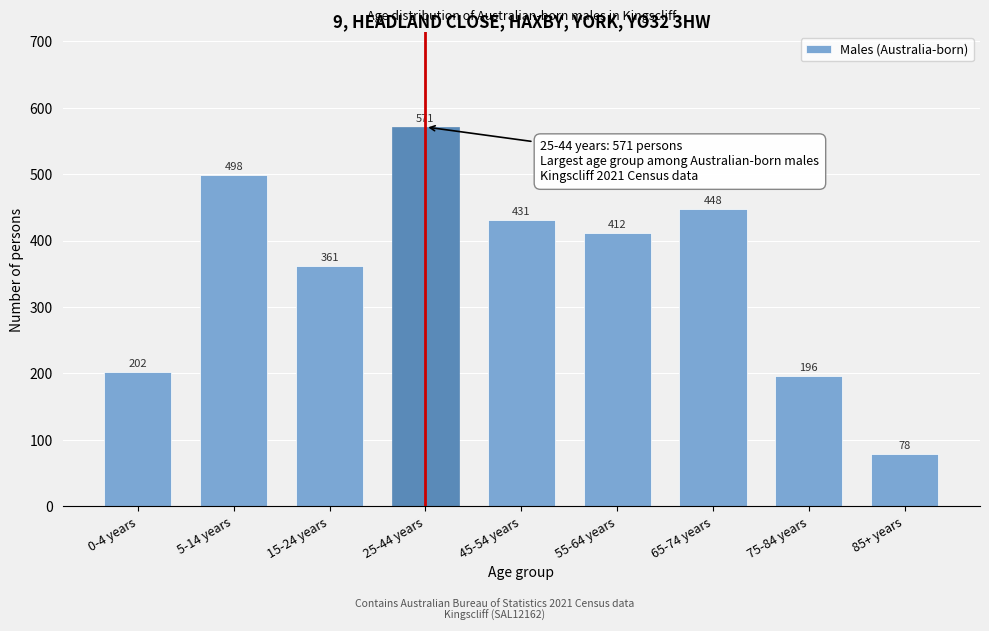

Reading right to left, list all the values displayed in this chart.

78	196	448	412	431	571	361	498	202